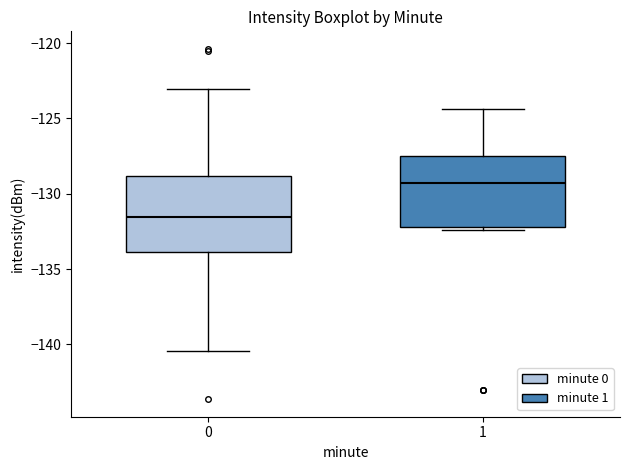

Reading left to right, transcribe this box plot: for each box, give where its median line is, the range the box spans, and where its two whiskers end, as read against the y-axis. The values are not printed on the chart, so give them approximately, as read against the axis.

0: median -131.5, box -134.0 to -129.0, whiskers -140.5 to -123.0
1: median -129.5, box -132.0 to -127.5, whiskers -132.5 to -124.5